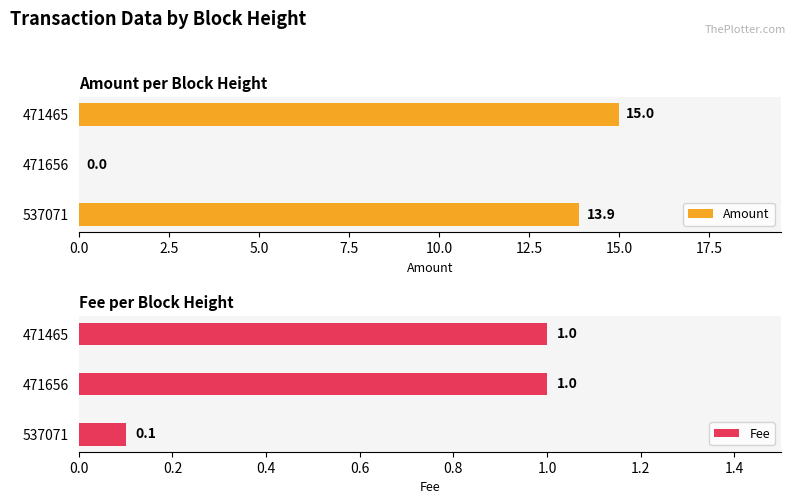

What is the sum of the Amount values at 537071 and 471656?

13.9